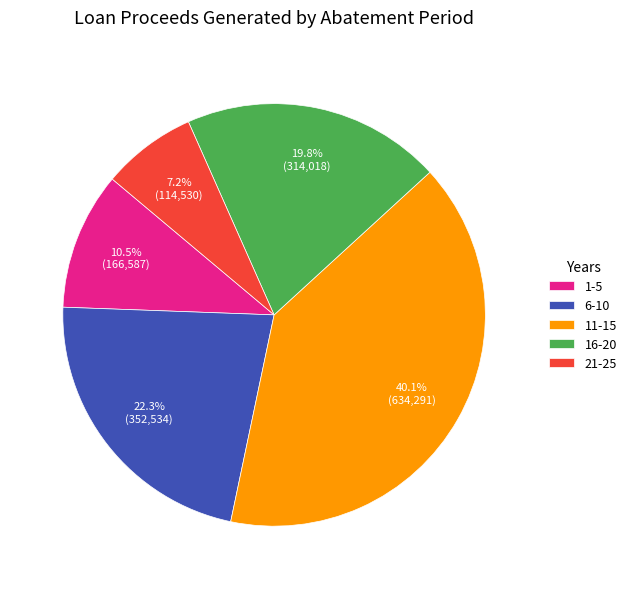

Is it true that 6-10 is 22% of the pie?

True